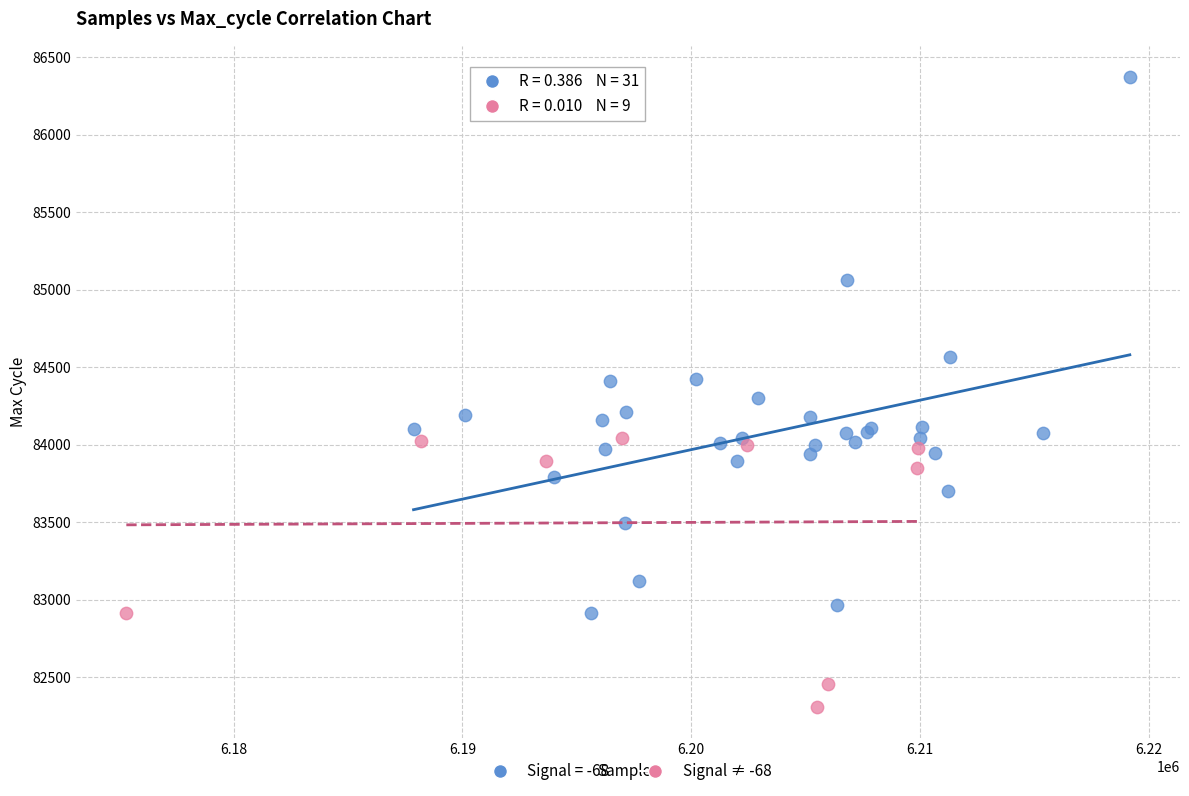

Which series reaches the maximum Y coordinate?

Signal = -68